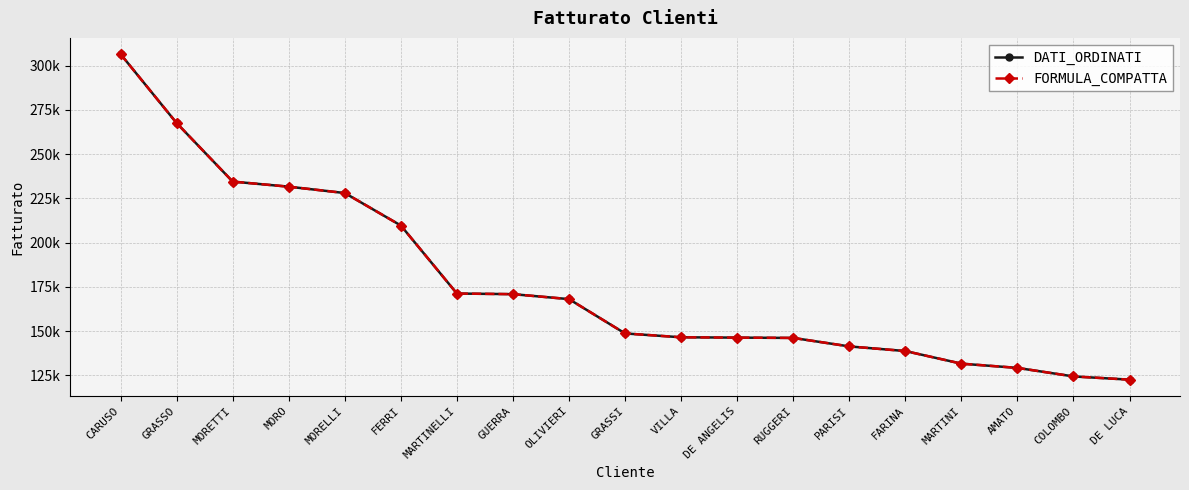

Does the chart have visible grid lines?

Yes